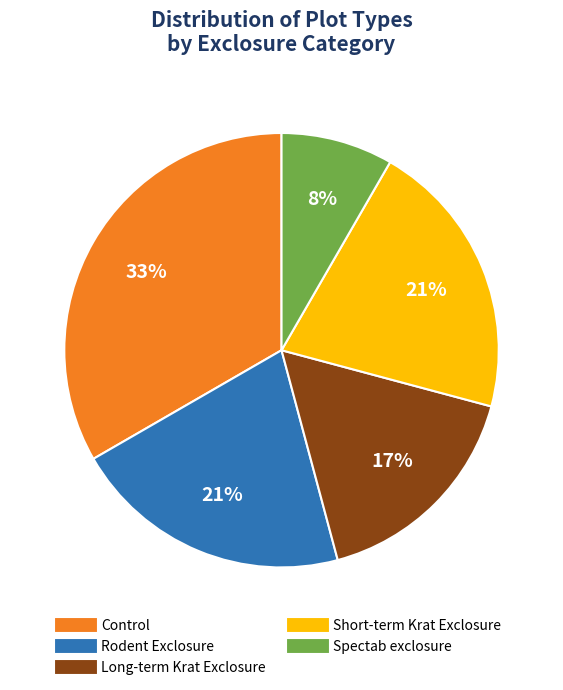

To the nearest percent, what portion does Spectab exclosure represent?

8%